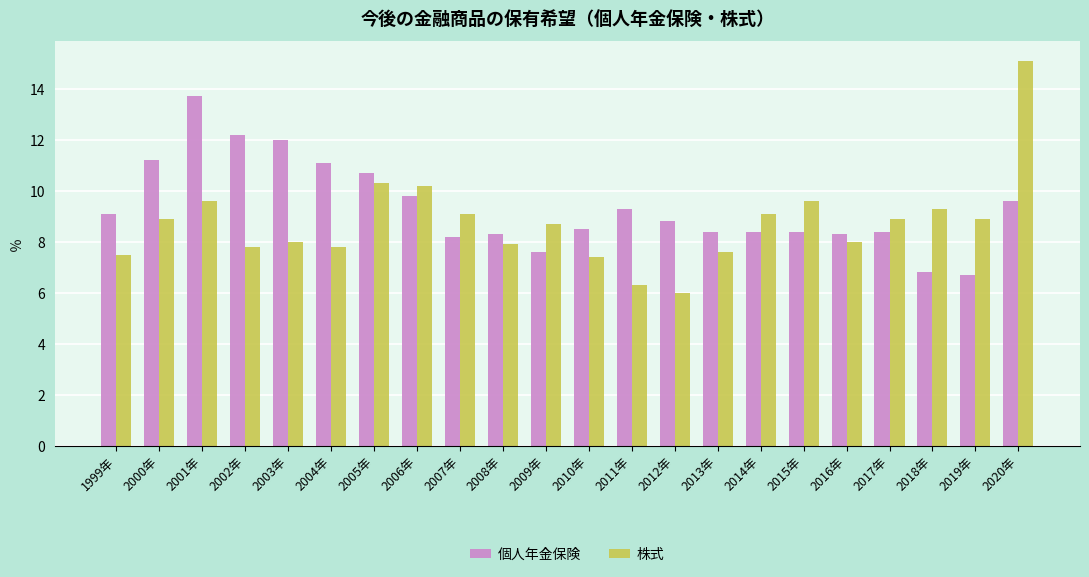

What is the label of the 9th bar from the right?

2012年